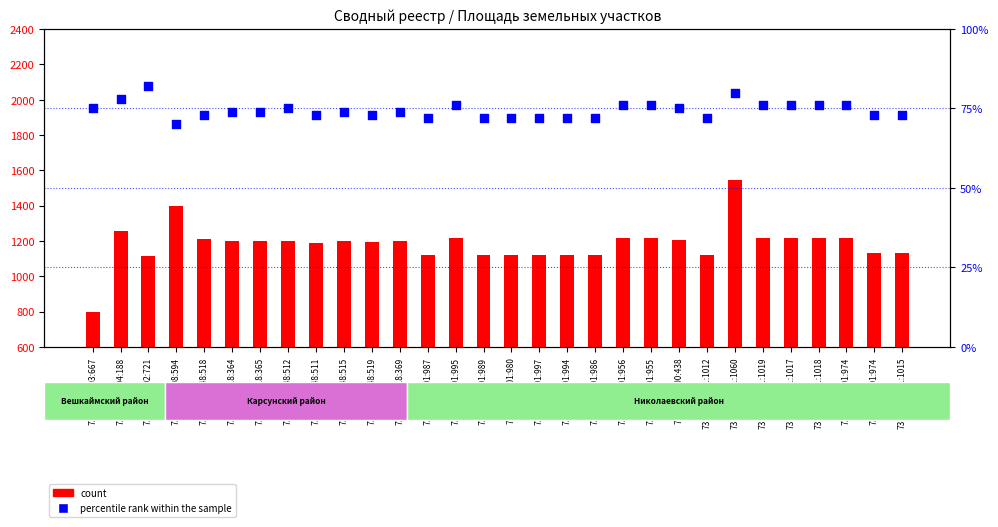

Is the value of percentile rank within the sample at 73:03:050208:594 greater than the value of count at 73:05:040118:365?

No